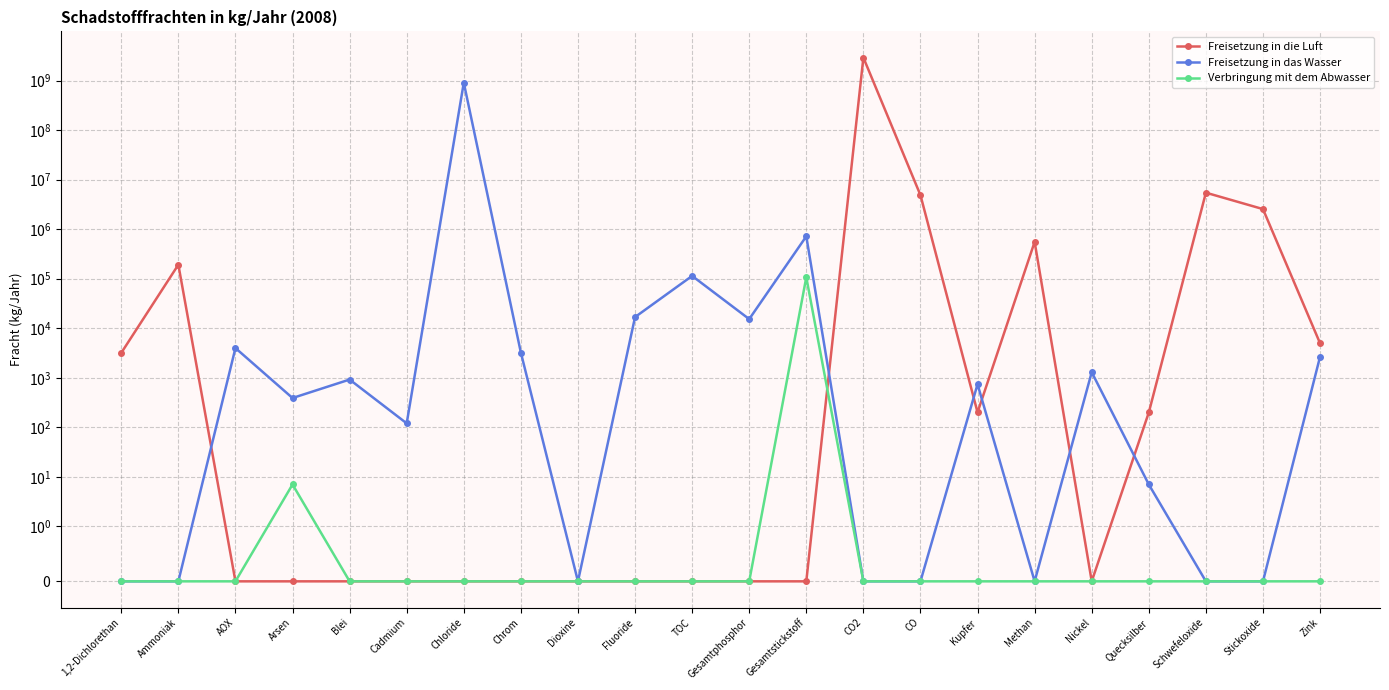

How many data points in Verbringung mit dem Abwasser are above 0?

2